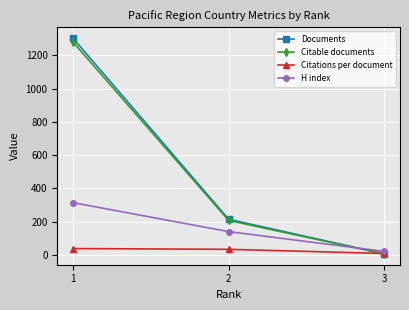

What is the difference between the maximum and second lowest values in the H index series?

174.0